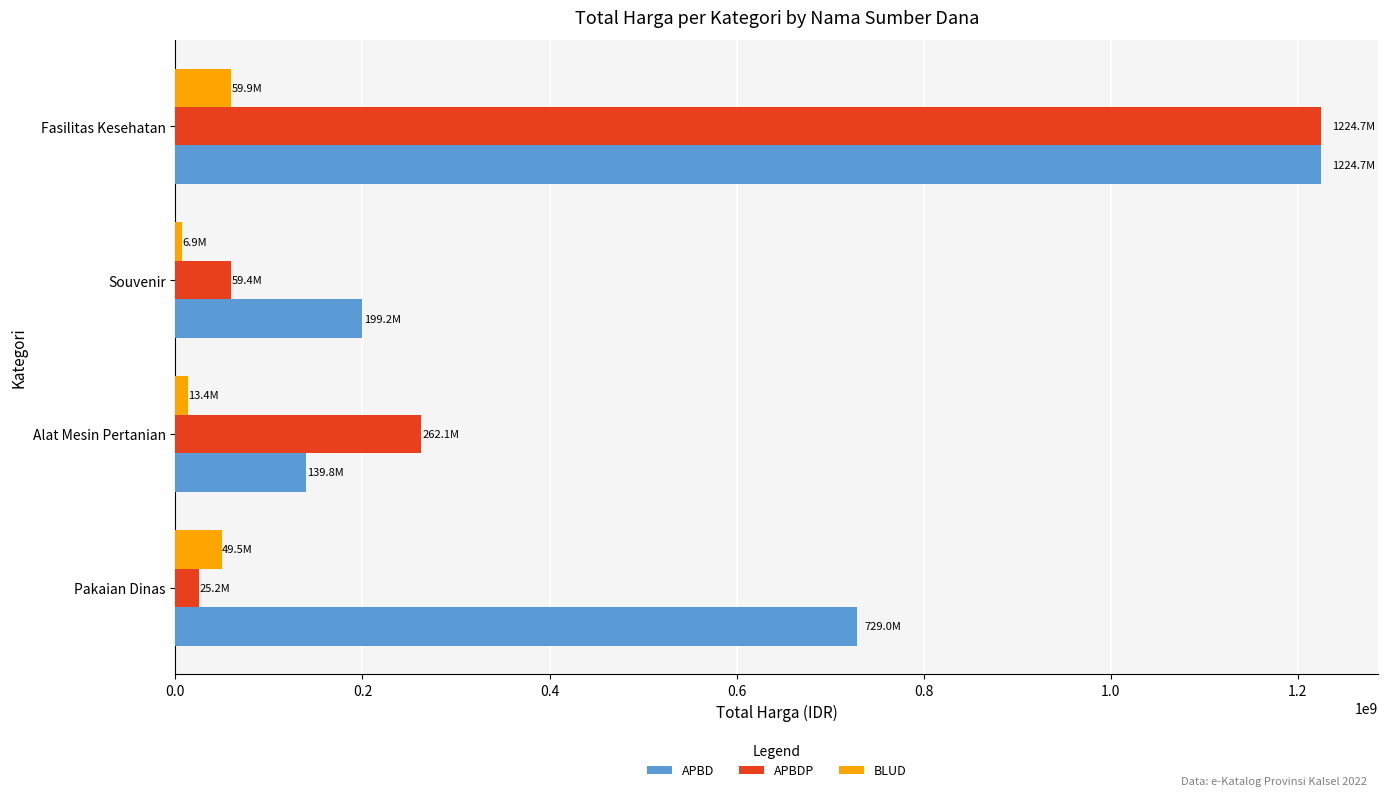

Which series changed the most between Alat Mesin Pertanian and Souvenir?

APBDP